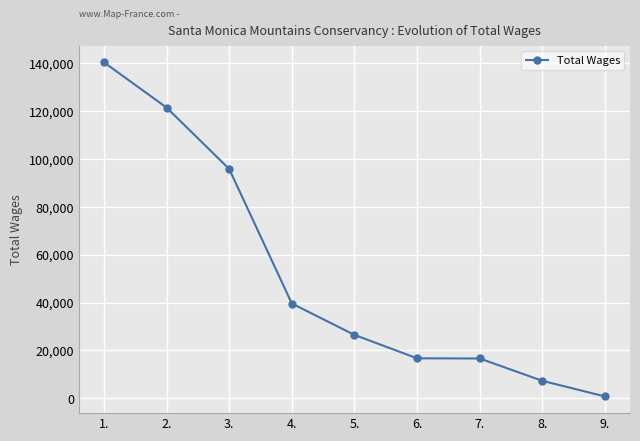

How many lines are shown in the chart?

1